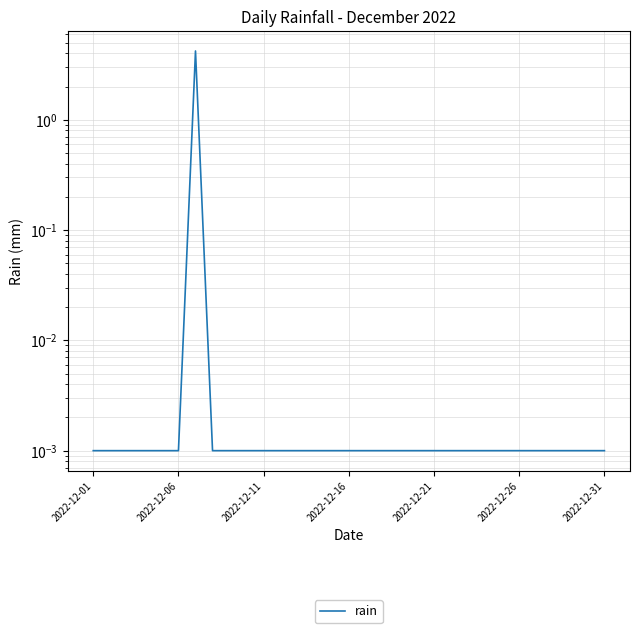

The value at 19 is 0.0. True or false?

False